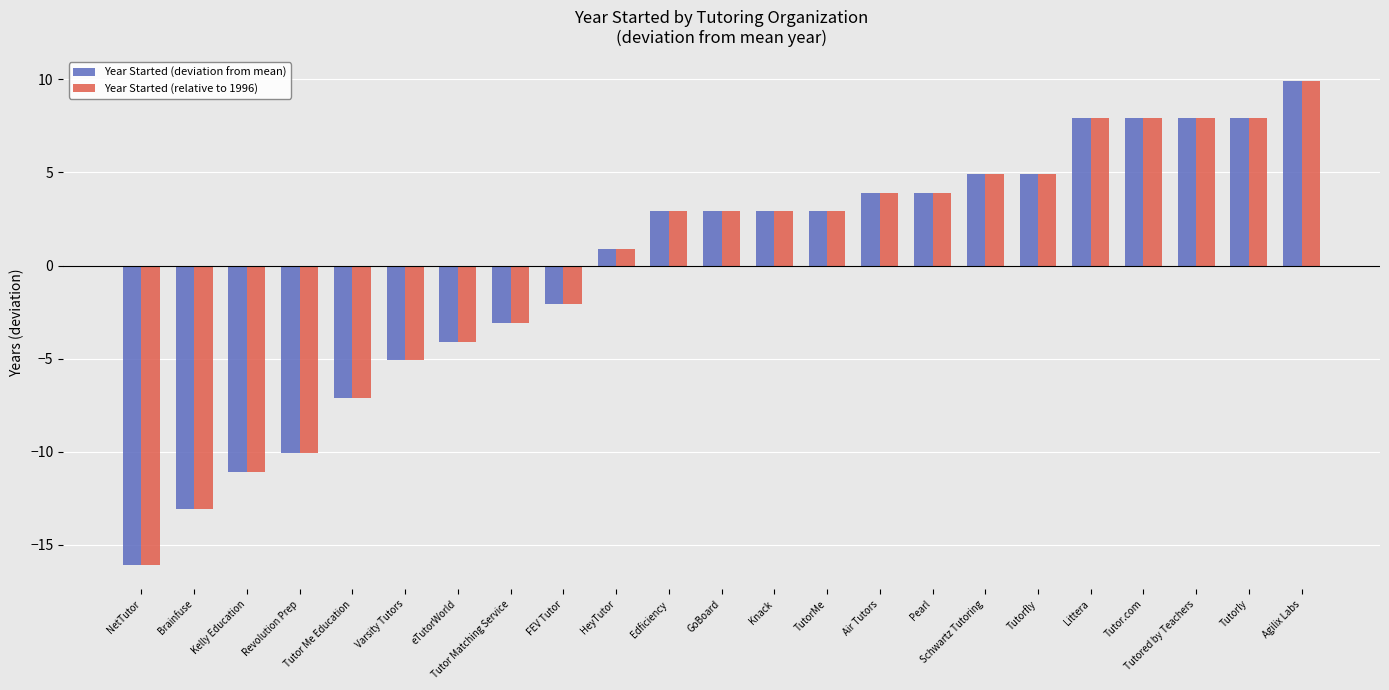

What is the label of the 11th bar from the left?

Edficiency